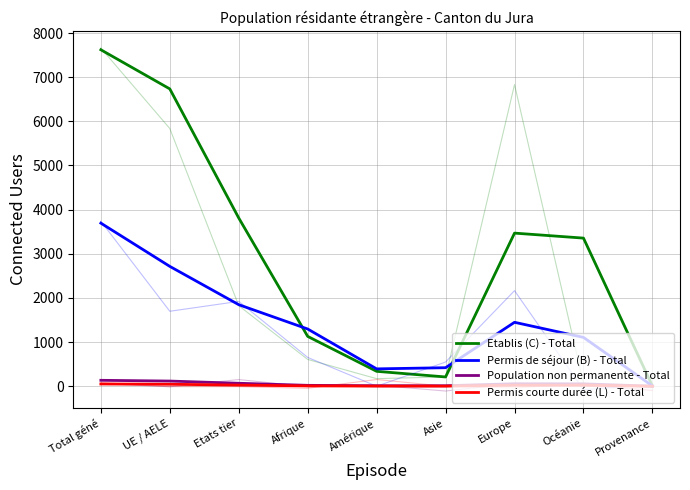

Is the value of Population non permanente - Total at Asie greater than the value of Permis de séjour (B) - Total at Asie?

No